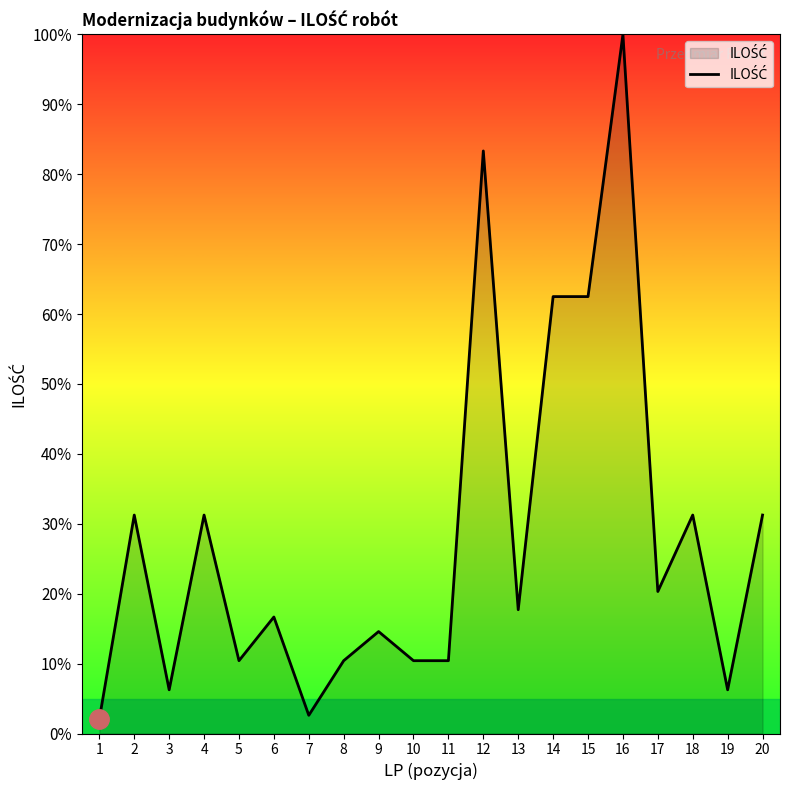

The value at 6 is 22.3. True or false?

False